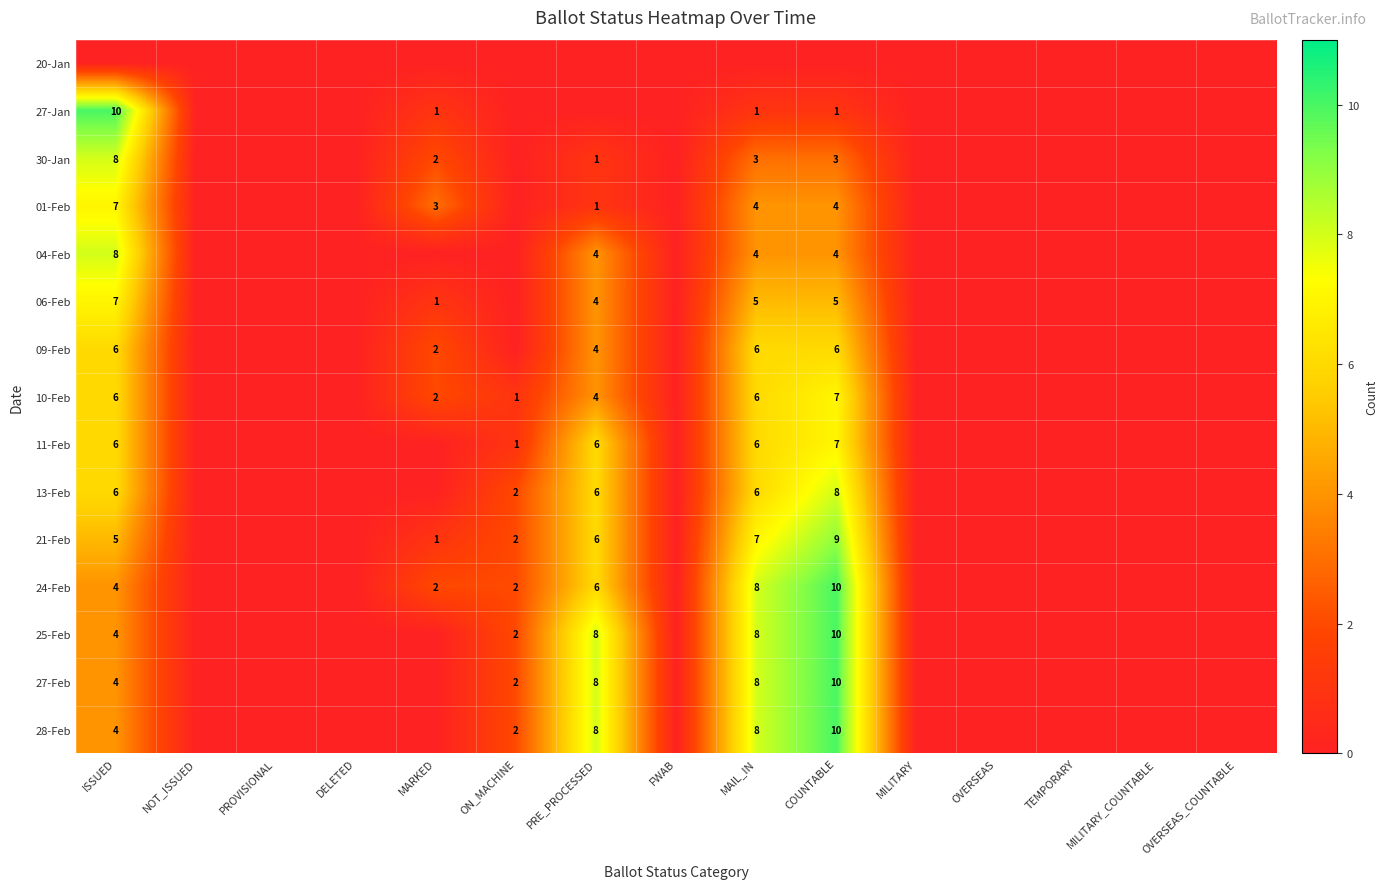

True or false: 27-Feb has a value of 3 at ON_MACHINE.

False